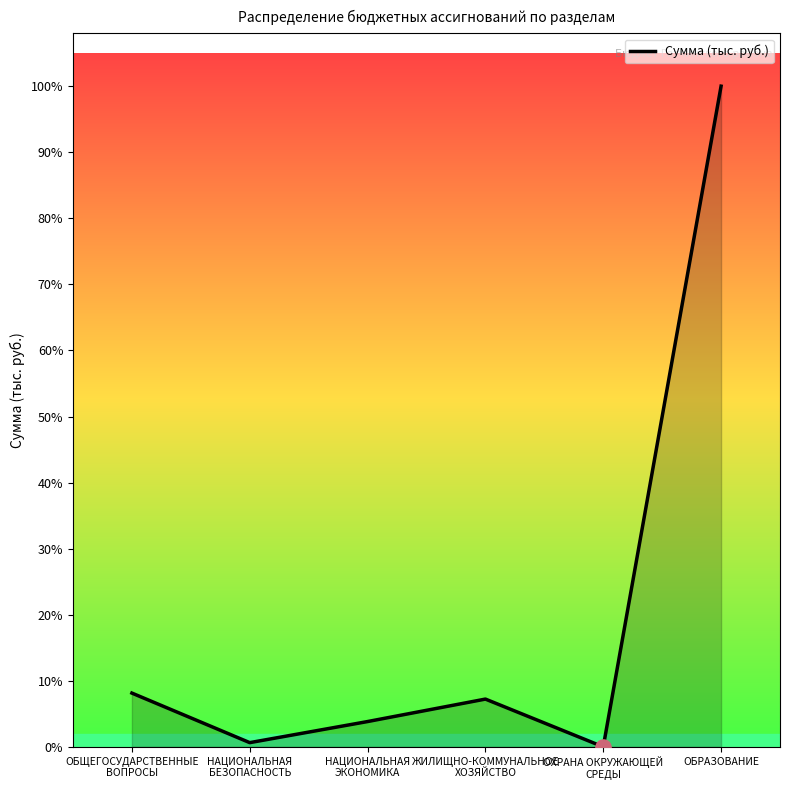

What is the change in value from ЖИЛИЩНО-КОММУНАЛЬНОЕ
ХОЗЯЙСТВО to ОБРАЗОВАНИЕ?

+4054390.7